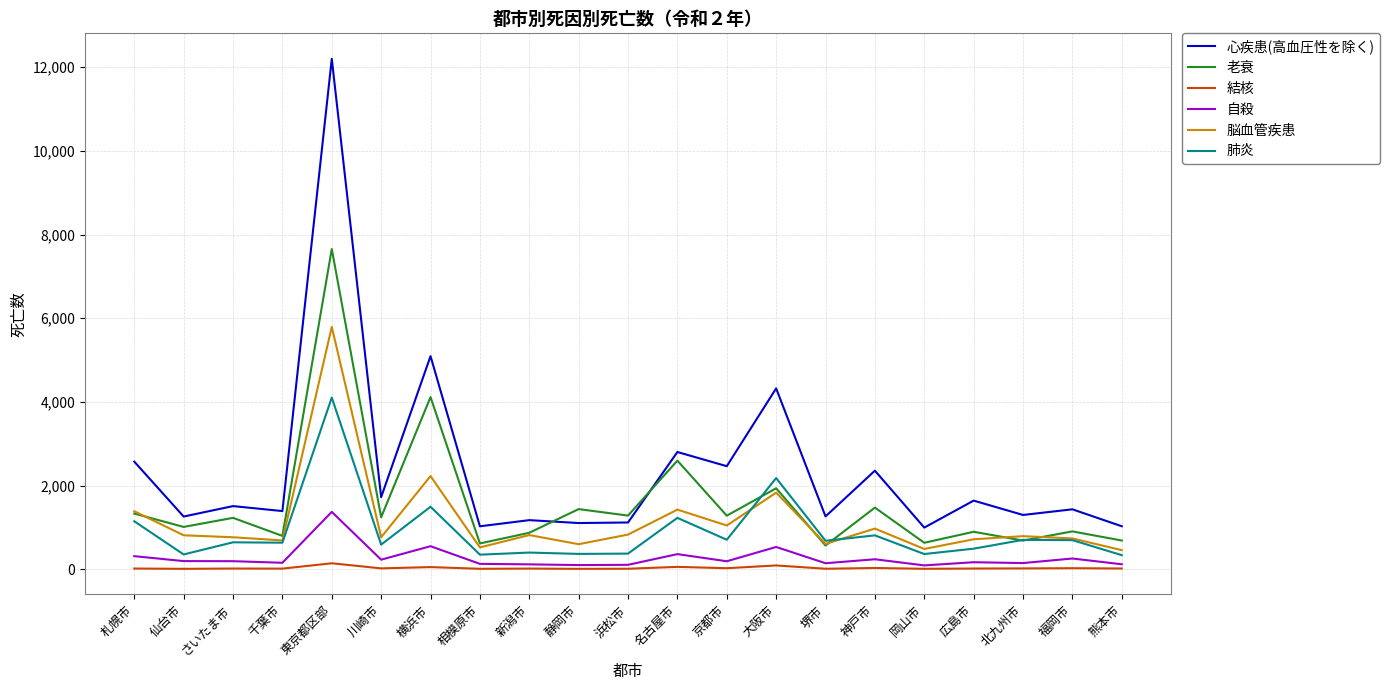

Where does the 自殺 series first go above 190?

札幌市